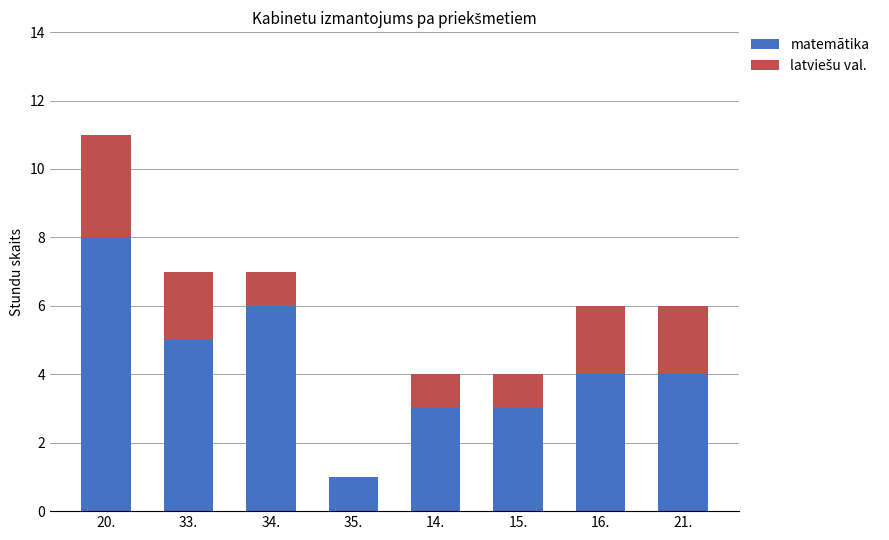

What is the total value across all series at 34.?

7